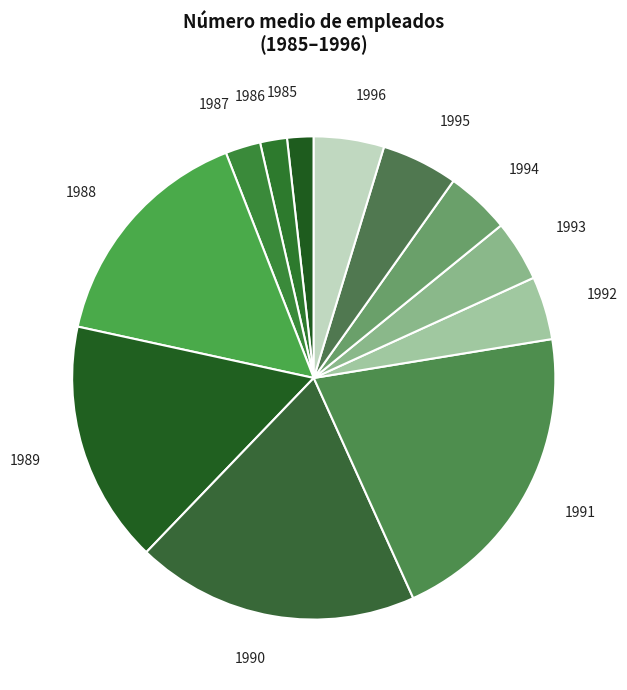

What is the ratio of the value at 1992 to the value at 1991?

0.2